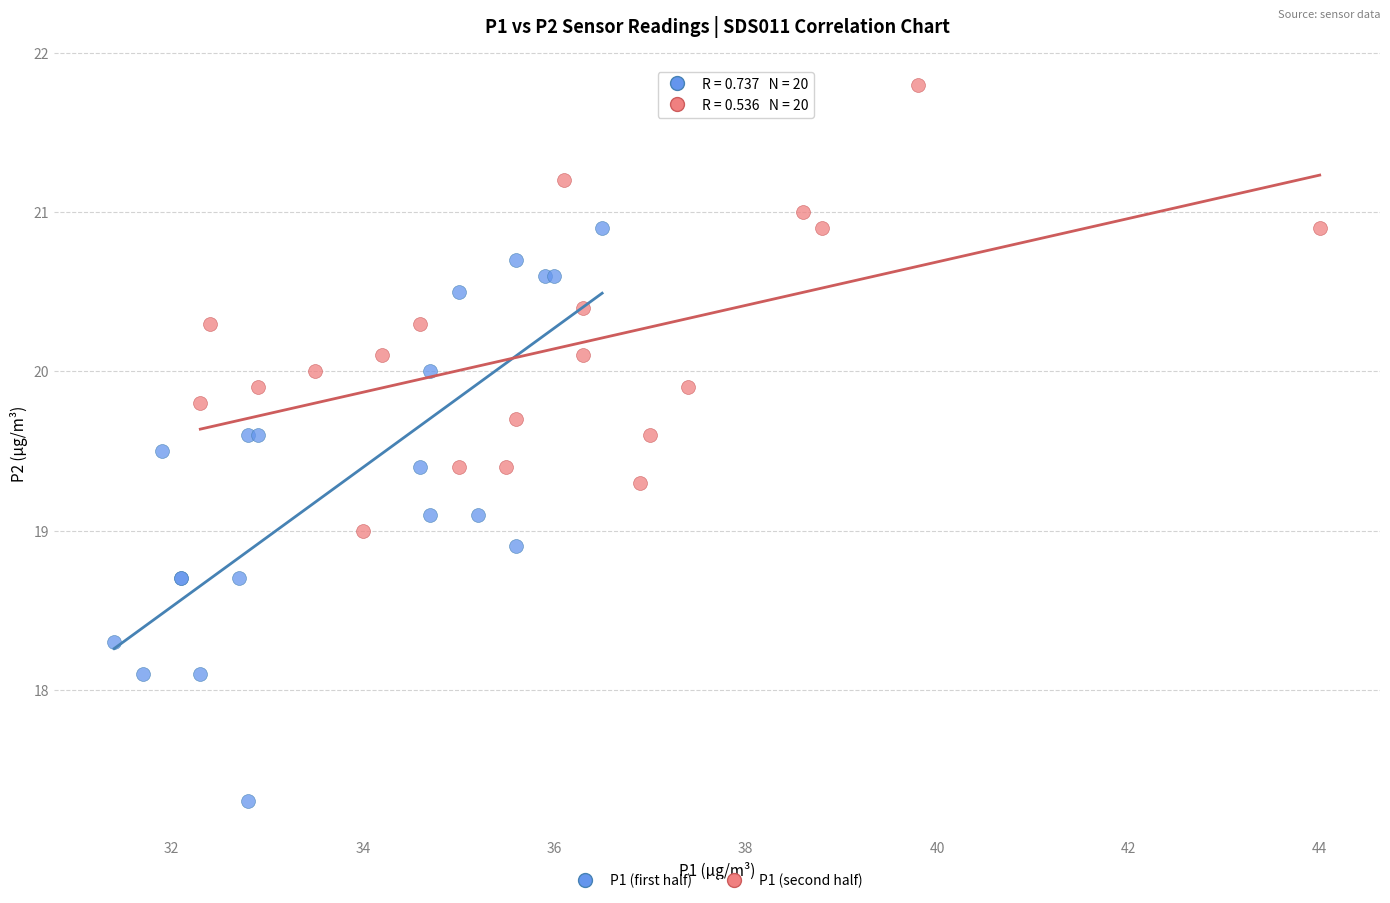

Which series reaches the maximum Y coordinate?

P1 (second half)